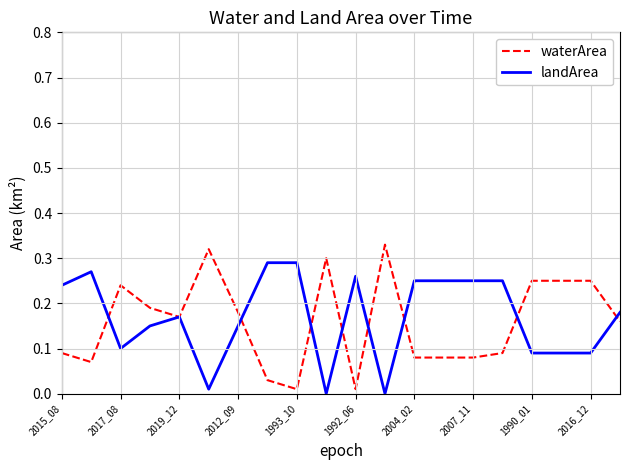

How many lines are shown in the chart?

2